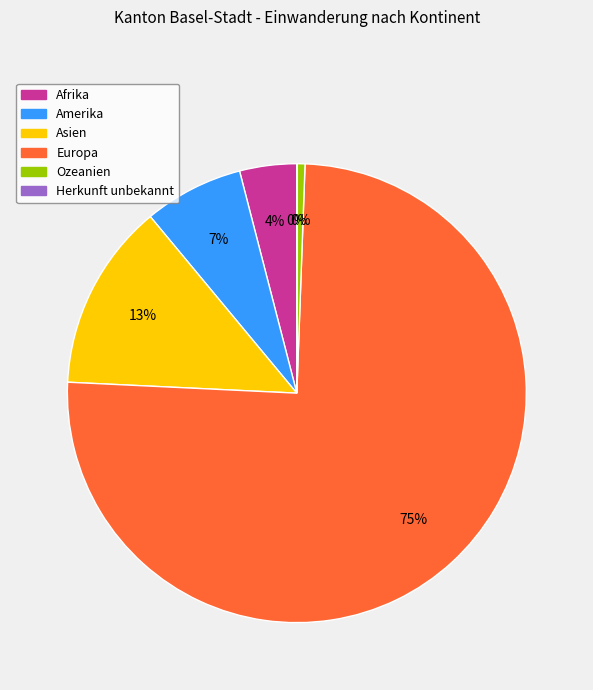

Which has a higher value, Afrika or Asien?

Asien